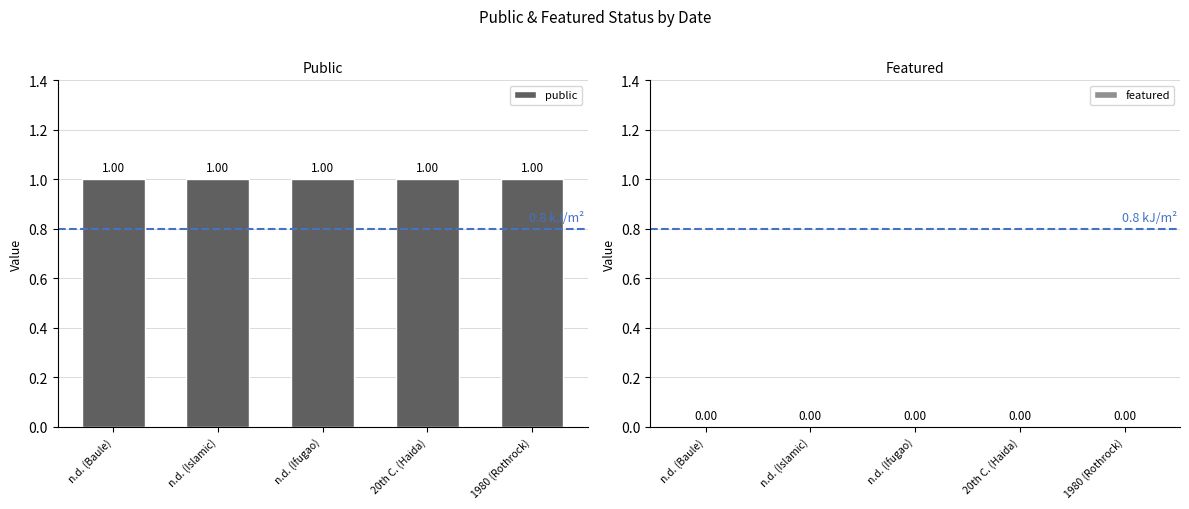

Which label corresponds to the smallest value in the chart?

n.d. (Baule)